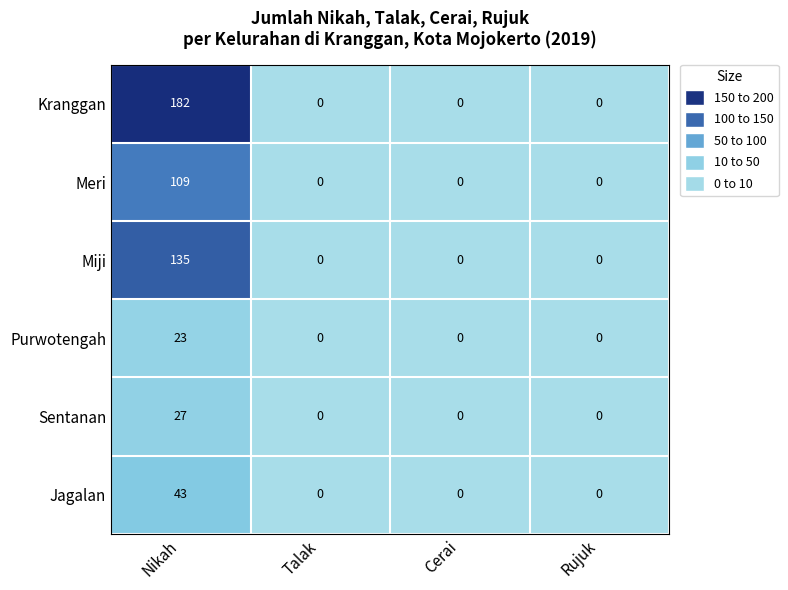

Reading right to left, what are all the values shown in this chart?

Kranggan: Rujuk=0	Cerai=0	Talak=0	Nikah=182
Meri: Rujuk=0	Cerai=0	Talak=0	Nikah=109
Miji: Rujuk=0	Cerai=0	Talak=0	Nikah=135
Purwotengah: Rujuk=0	Cerai=0	Talak=0	Nikah=23
Sentanan: Rujuk=0	Cerai=0	Talak=0	Nikah=27
Jagalan: Rujuk=0	Cerai=0	Talak=0	Nikah=43